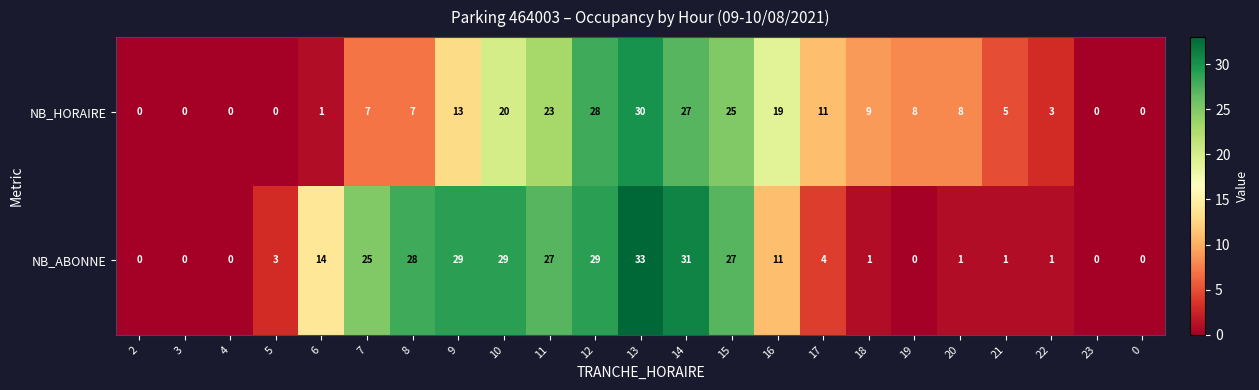

Rank the series by their maximum value, from lowest to highest.

NB_HORAIRE, NB_ABONNE